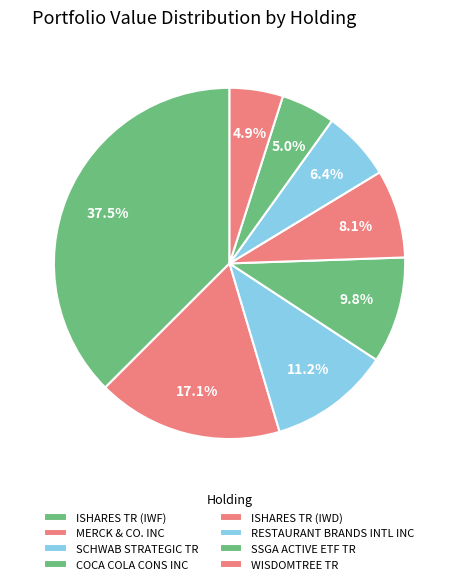

The ISHARES TR (IWD) slice represents 21% of the pie. True or false?

False